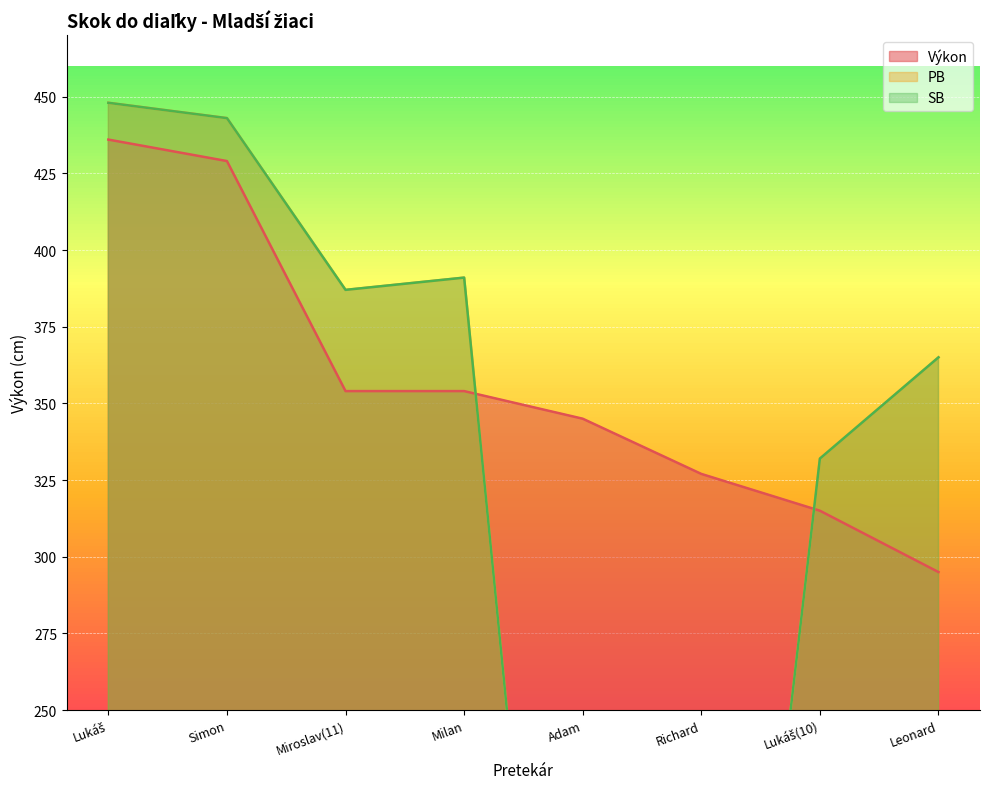

Rank the series by their maximum value, from lowest to highest.

Výkon, PB, SB